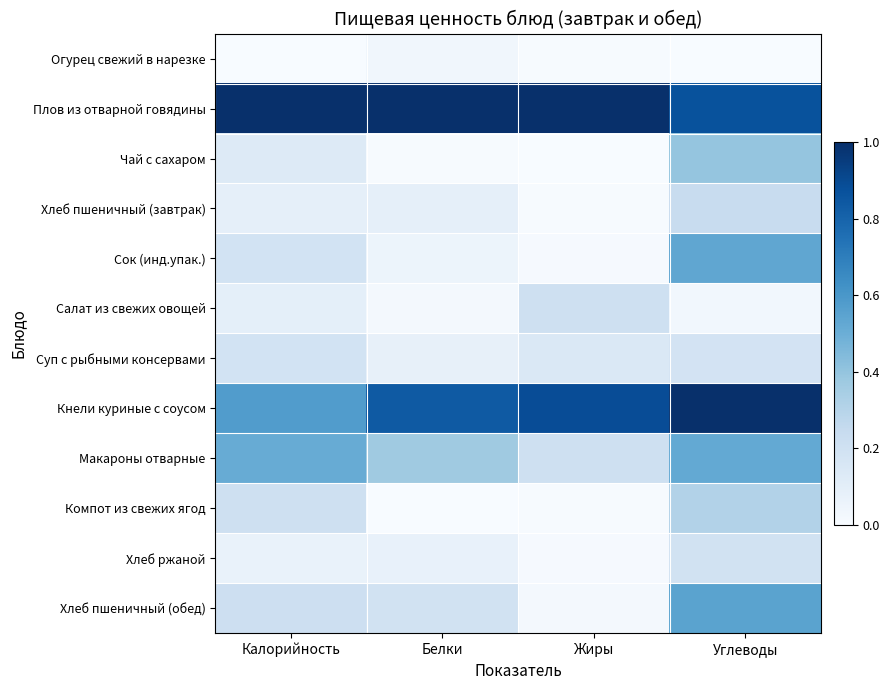

What is the maximum value shown in the chart?

1.0